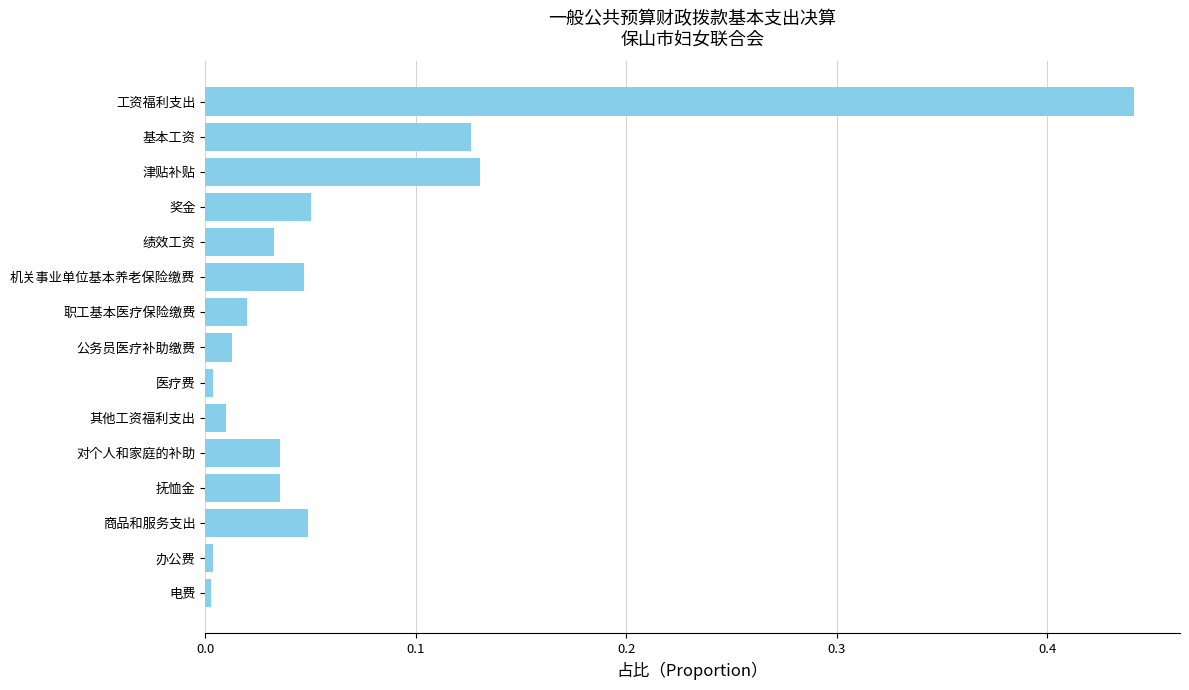

At which category does the chart reach its peak across all series?

工资福利支出